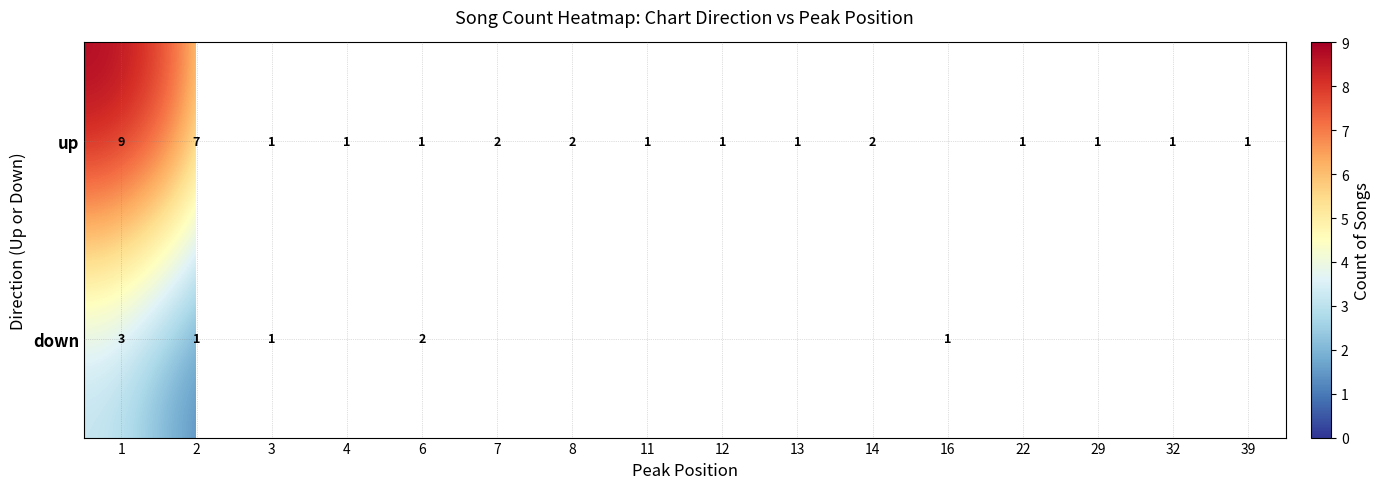

Count the number of categories in the chart.

16